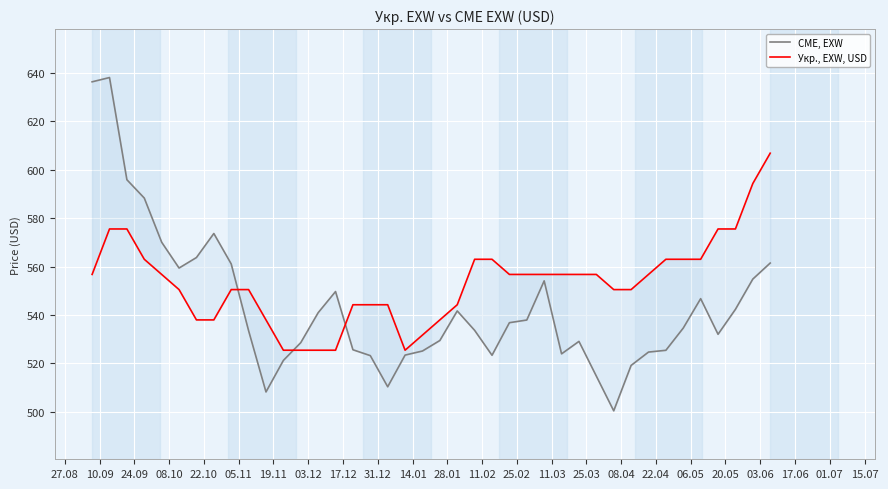

What is the difference between the highest and lowest values at 17.06?

2.6